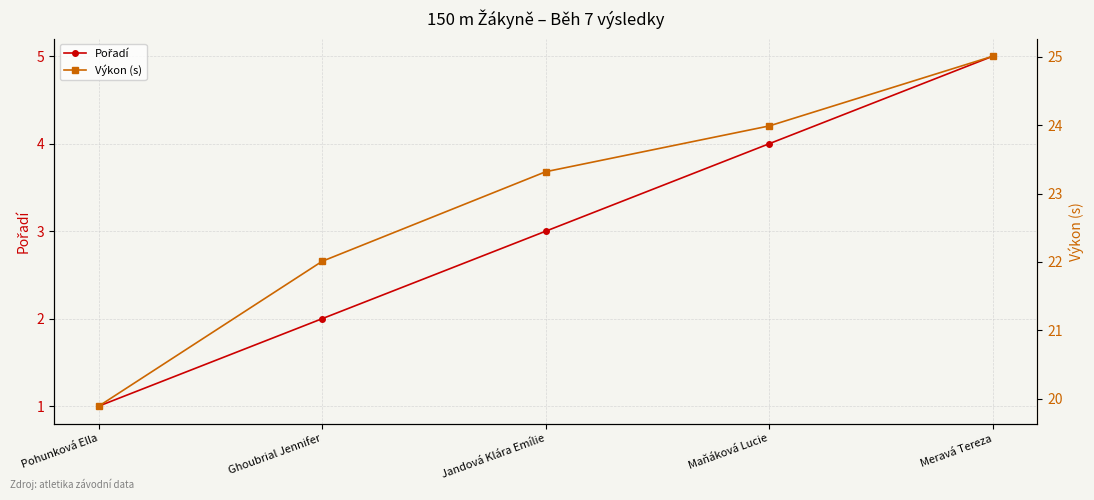

True or false: Pořadí and Výkon (s) intersect in this chart.

False